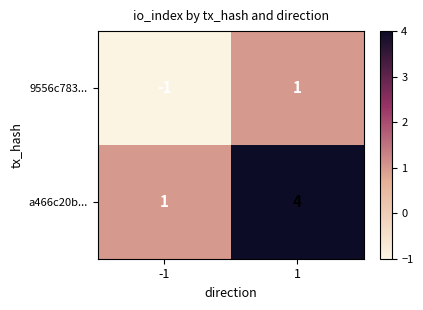

Rank the series by their average value, from lowest to highest.

9556c783..., a466c20b...